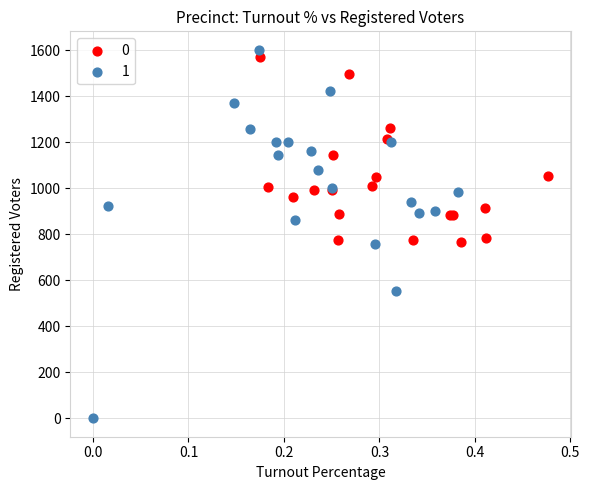

What are all the series names shown in the legend?

0, 1